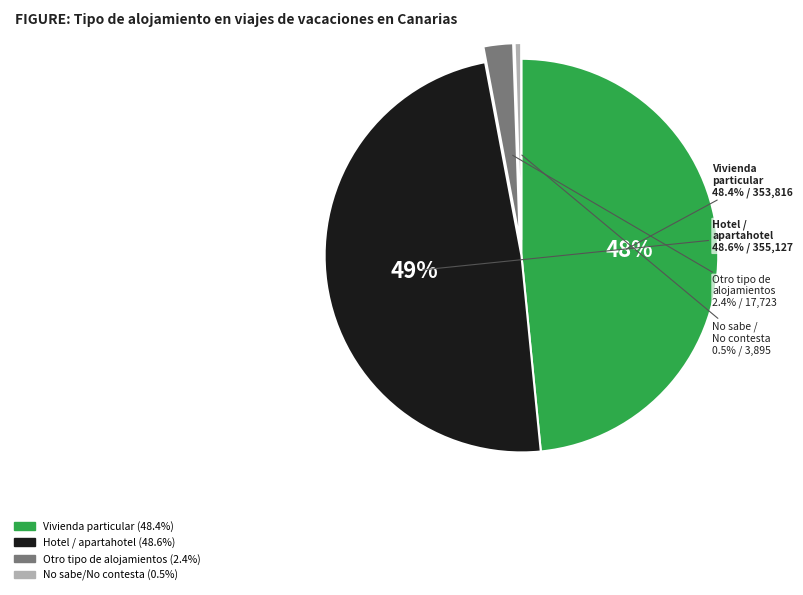

What is the largest slice in the pie chart?

Hotel / apartahotel